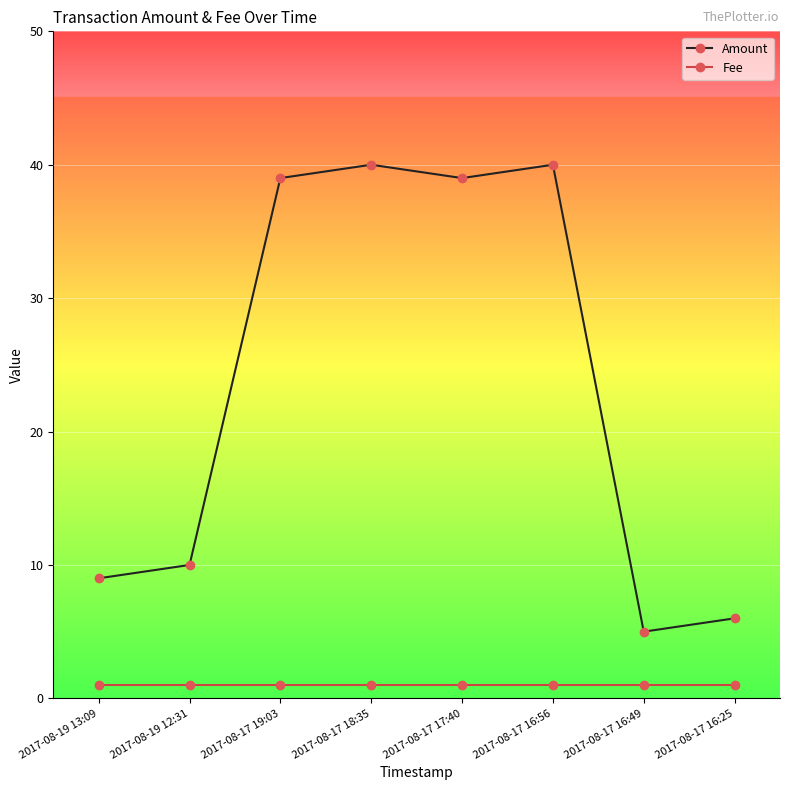

Rank the series by their maximum value, from lowest to highest.

Fee, Amount